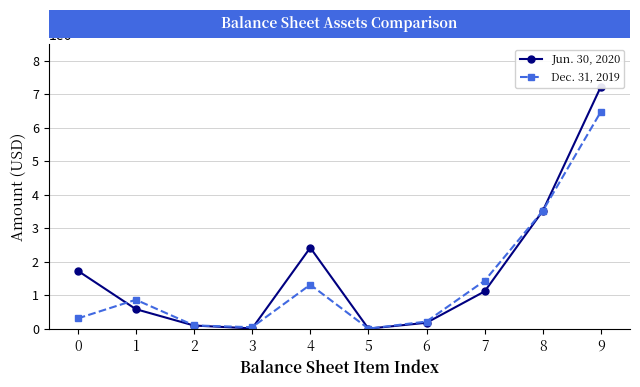

How many interior local peaks does the Dec. 31, 2019 series have?

2